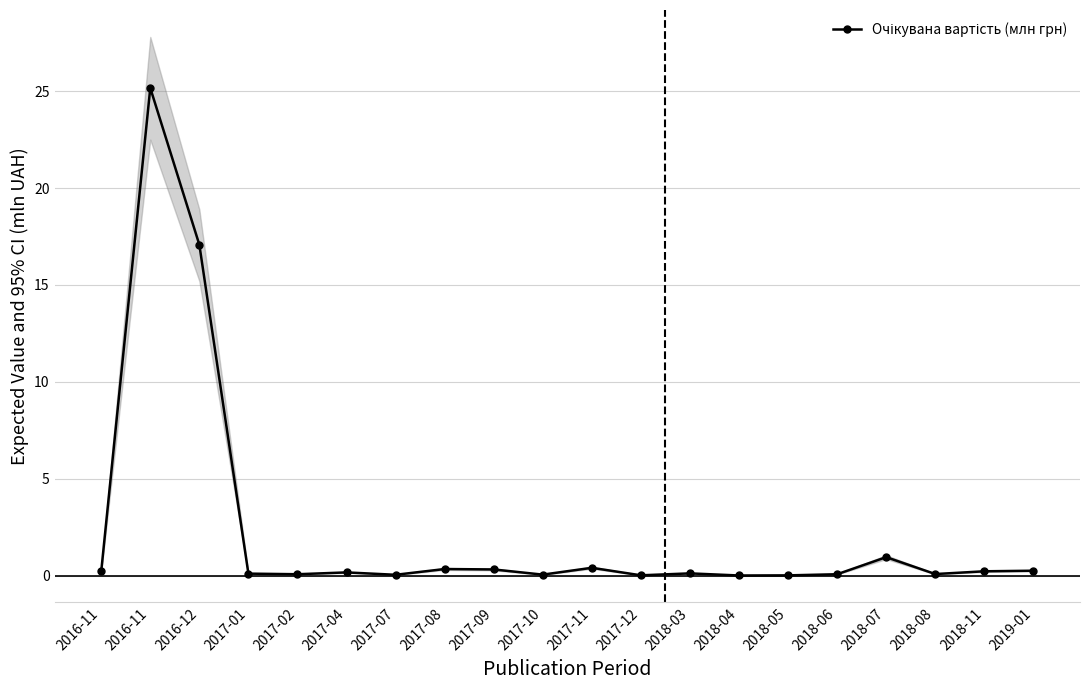

Rank the categories by value from highest to lowest.

2016-11, 2016-12, 2018-07, 2017-11, 2017-08, 2017-09, 2019-01, 2018-11, 2016-11, 2017-04, 2018-03, 2017-01, 2018-08, 2017-02, 2018-06, 2017-10, 2017-07, 2017-12, 2018-05, 2018-04